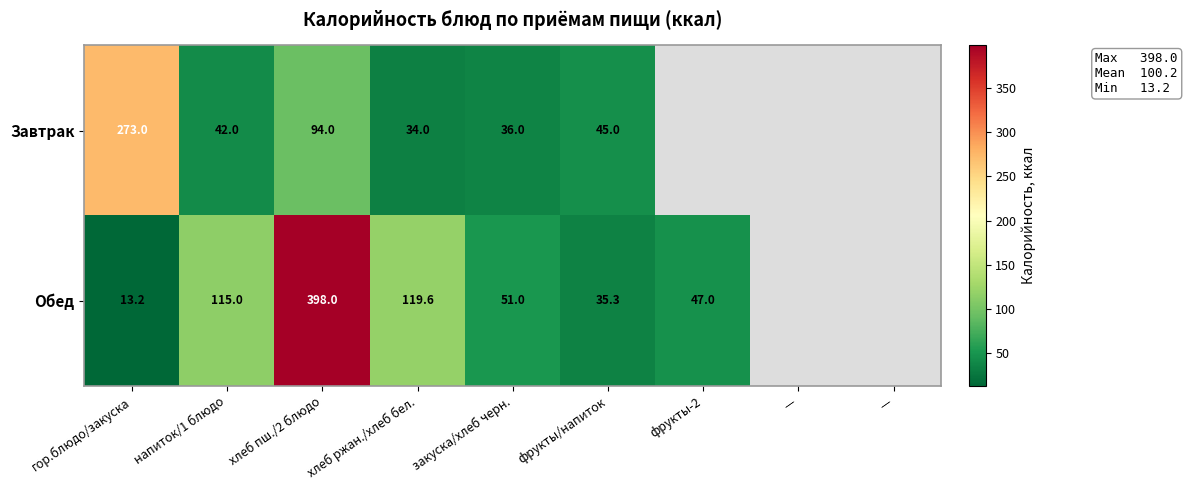

True or false: Завтрак has a value of 42.0 at напиток/1 блюдо.

True